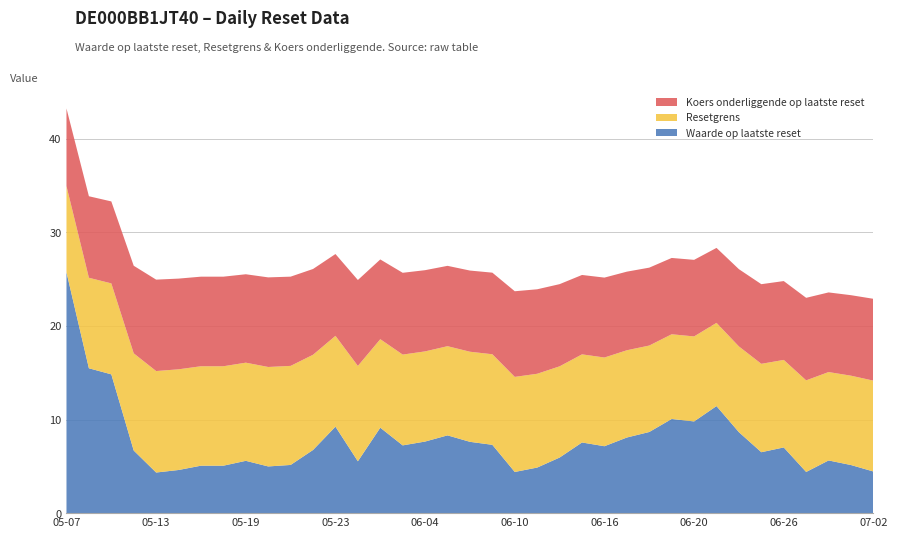

True or false: Waarde op laatste reset has a value of 3.4 at 05-19.

False